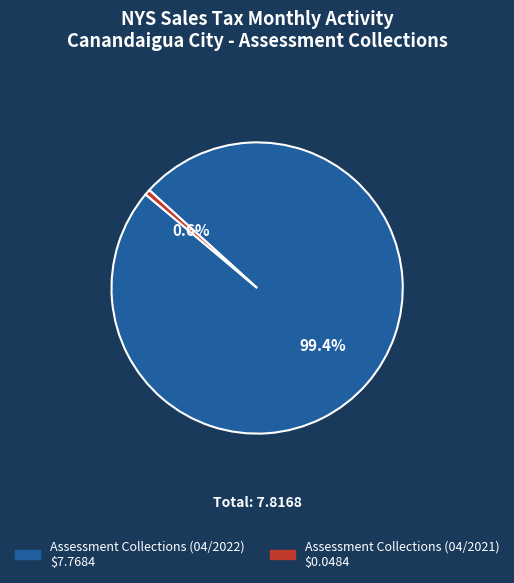

Count the number of slices in the pie.

2